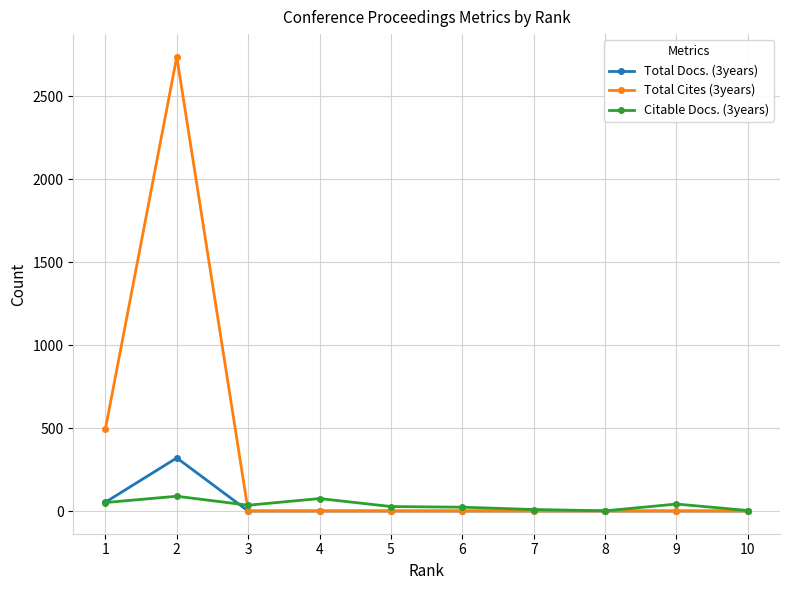

The value of Total Cites (3years) at 7 is 1500. True or false?

False